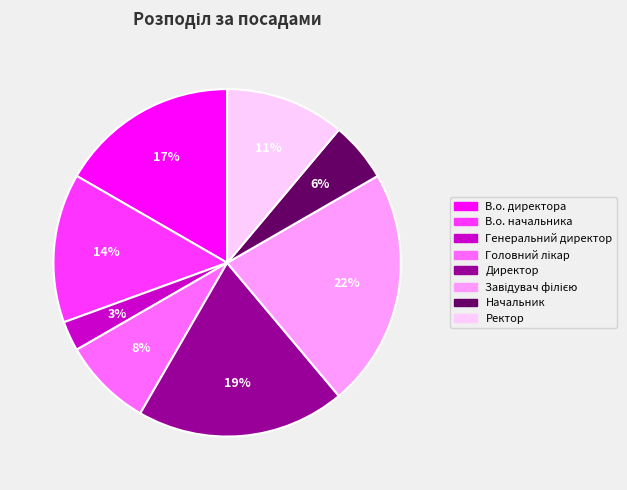

Which category has the smallest portion of the pie?

Генеральний директор